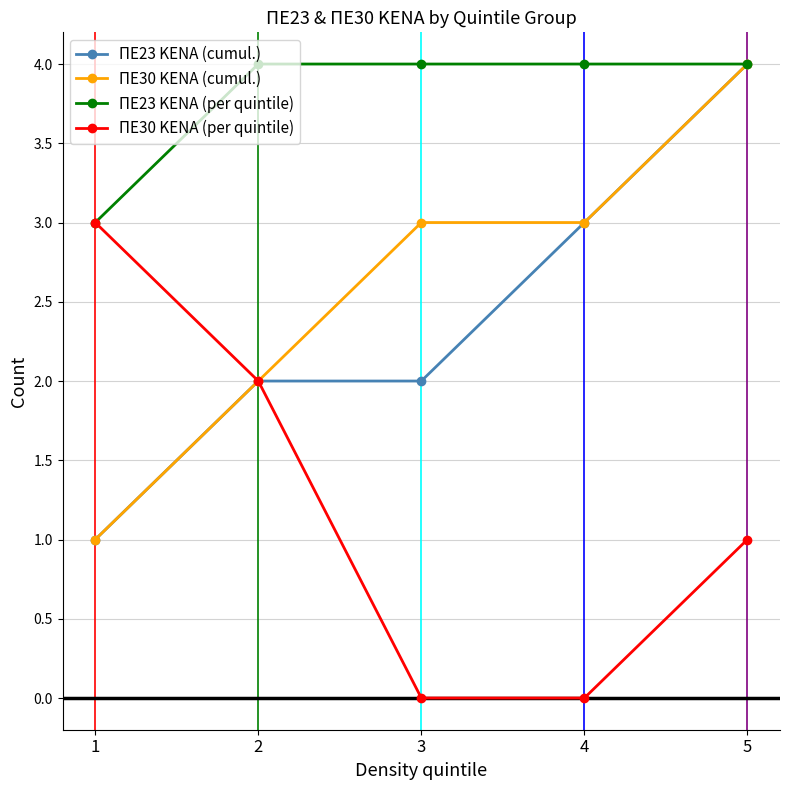

True or false: ΠΕ23 KENA (cumul.) has a value of 4 at 5.

True